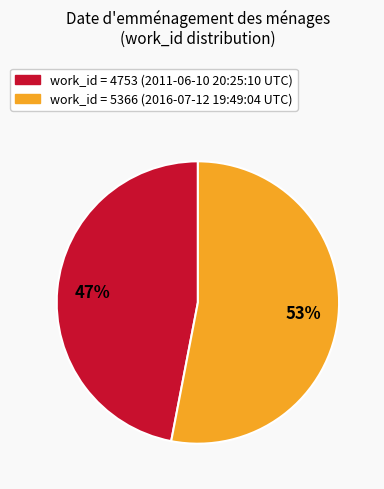

To the nearest percent, what is the average slice percentage?

50%